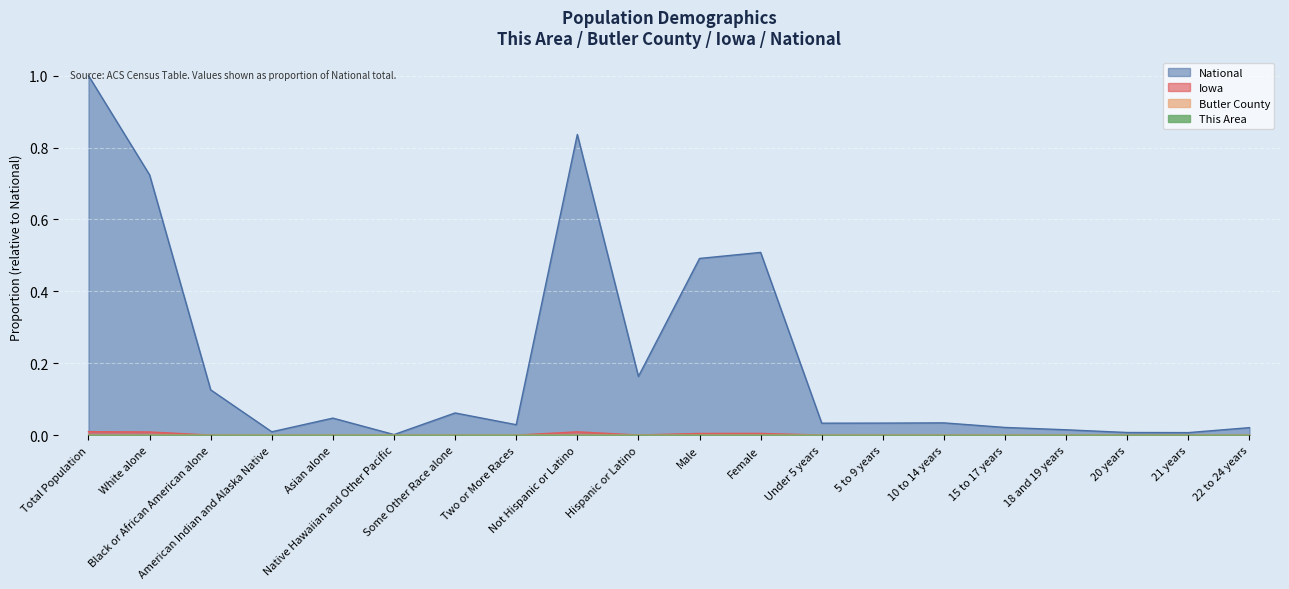

True or false: This Area and Butler County intersect in this chart.

False